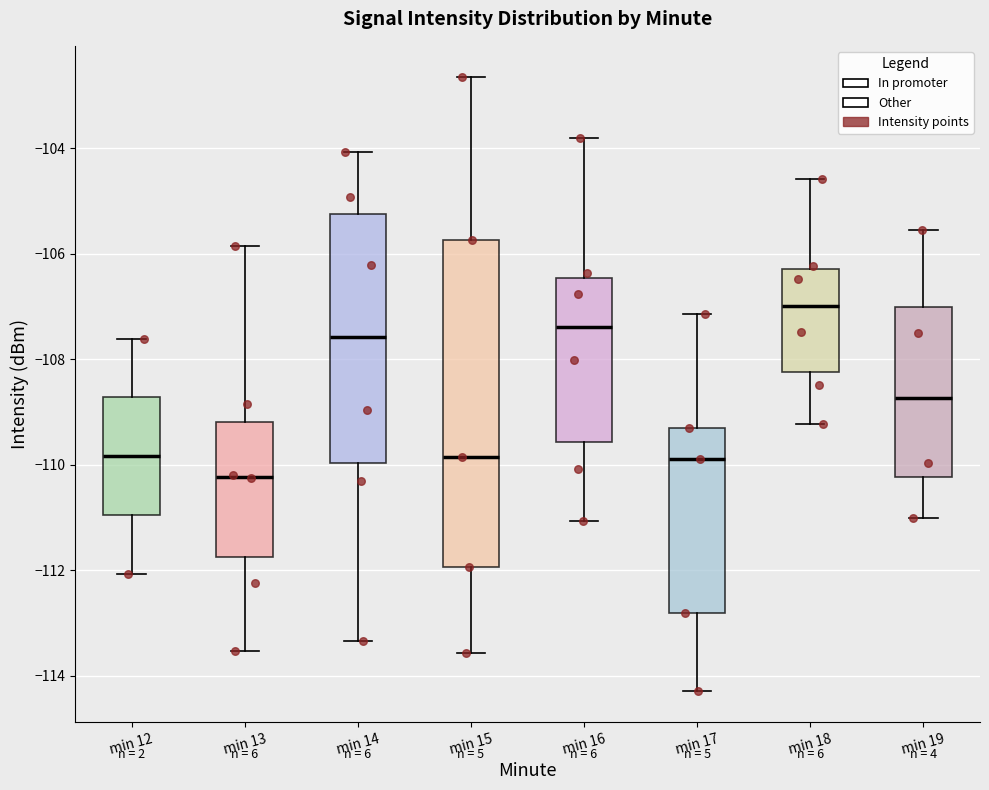

Which box is the tallest, from its lower edge to its upper edge?

min 15